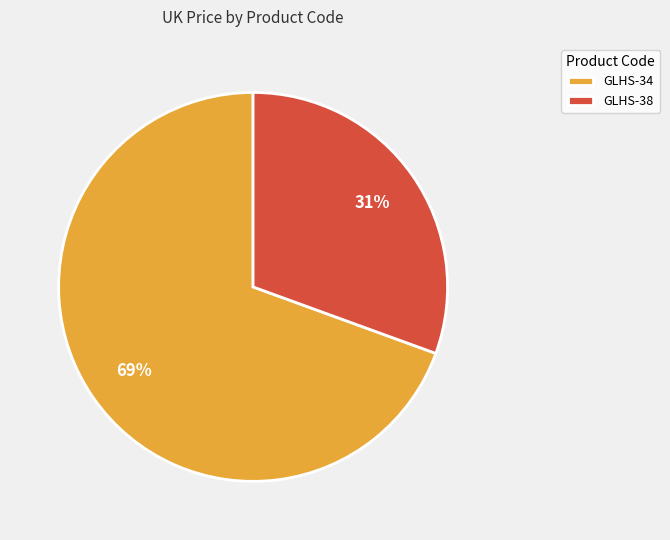

How many segments does this pie chart have?

2